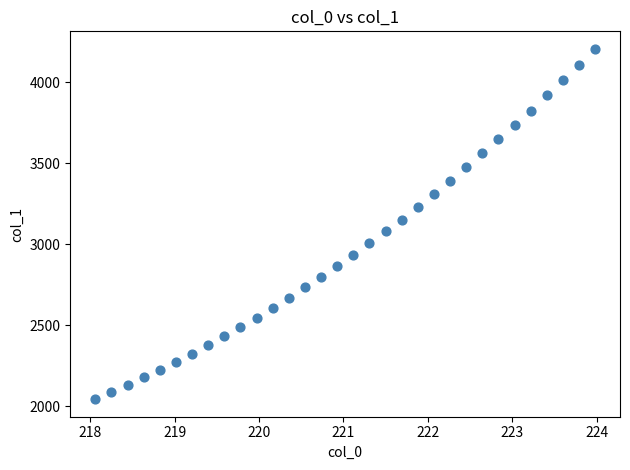

What is the range of Y values (max minus min)?

2162.1